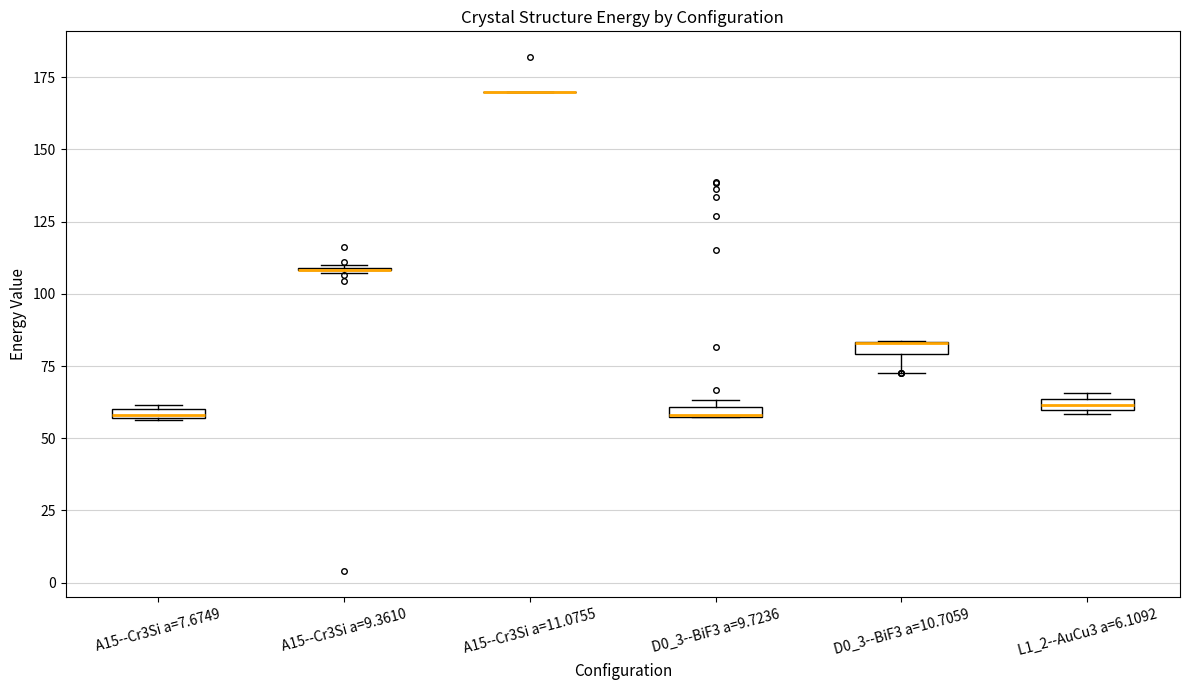

Where is the upper edge of the box for A15--Cr3Si a=7.6749 on the y-axis? The values are not printed on the chart, so give them approximately, as read against the axis.

60